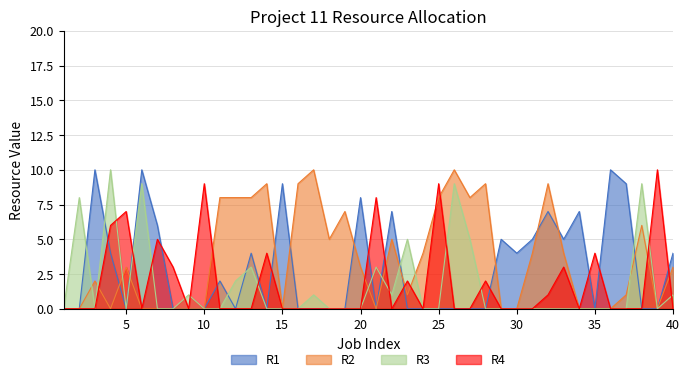

How many interior local peaks does the R4 series have?

11